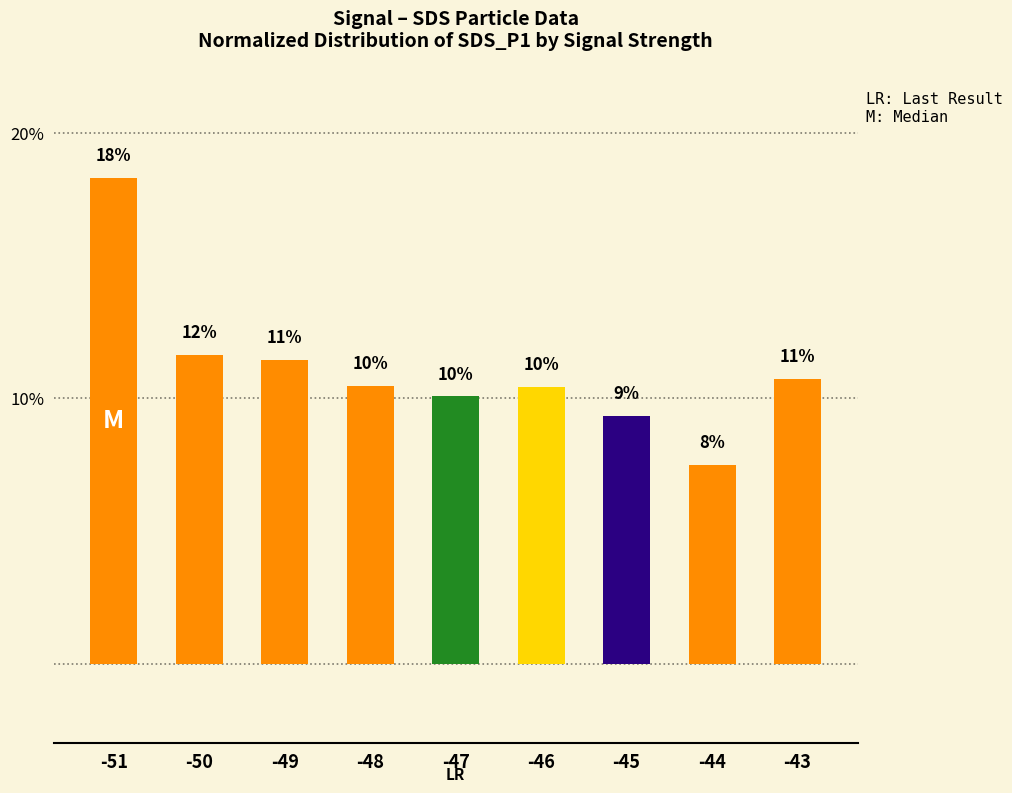

Does the chart contain any negative values?

No